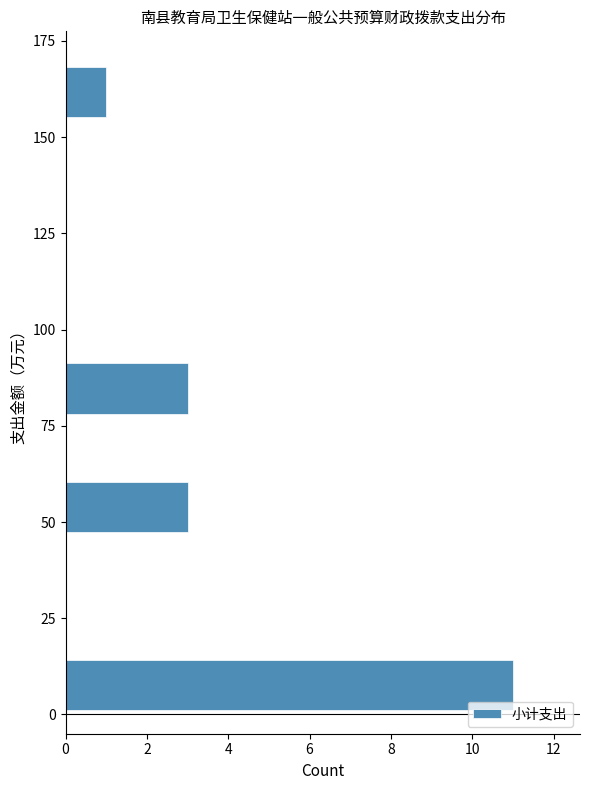

Read against the y-axis, roughly where is the centre of the longest bar?

10